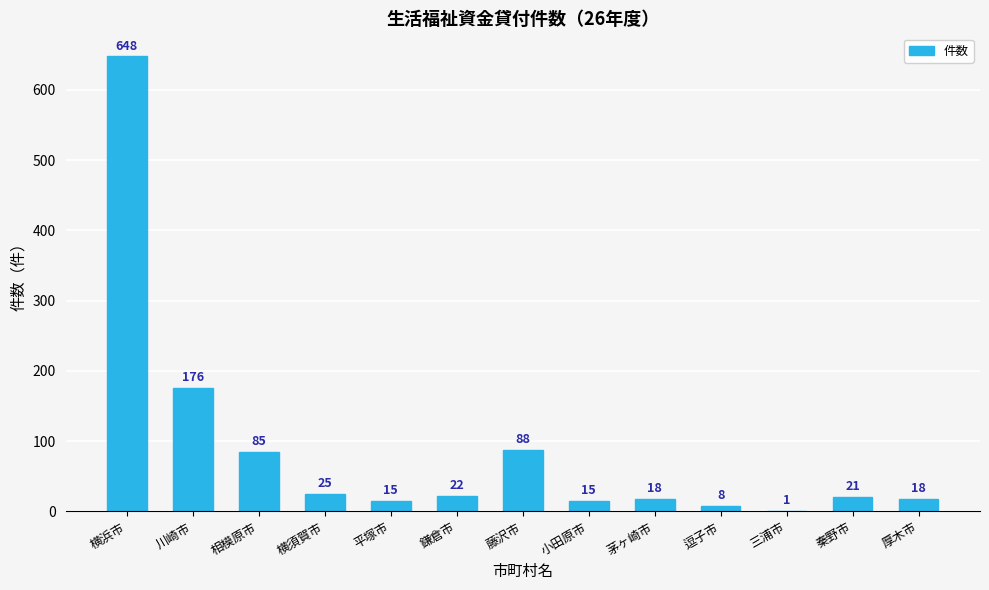

Approximately how many times larger is the value at 藤沢市 compared to 三浦市?

88.0